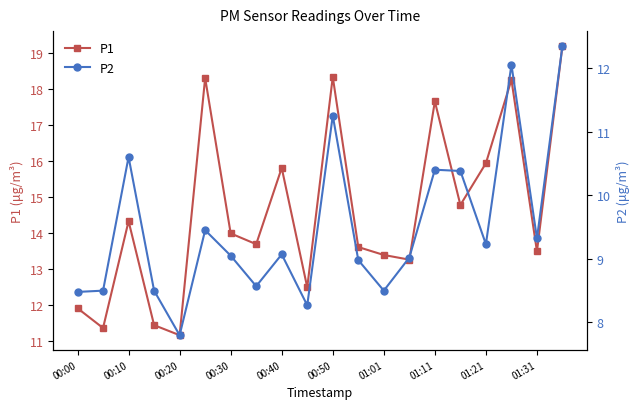

True or false: P1 and P2 intersect in this chart.

False